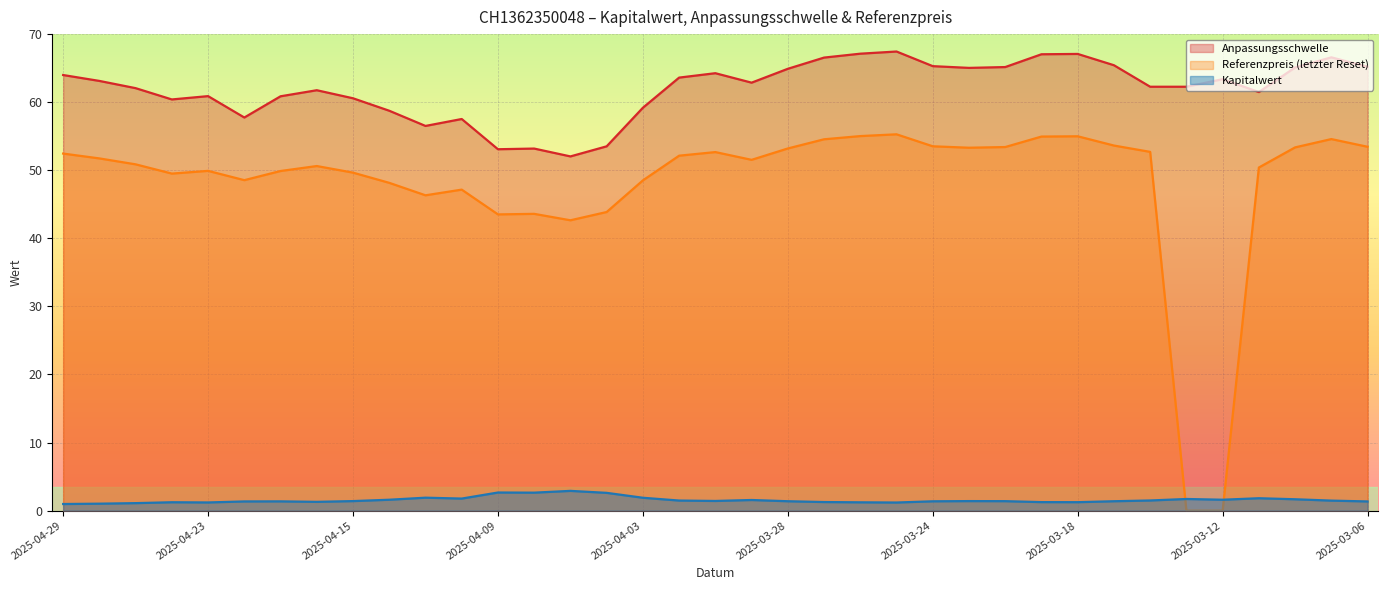

At which label does Kapitalwert first exceed 1?

2025-04-28